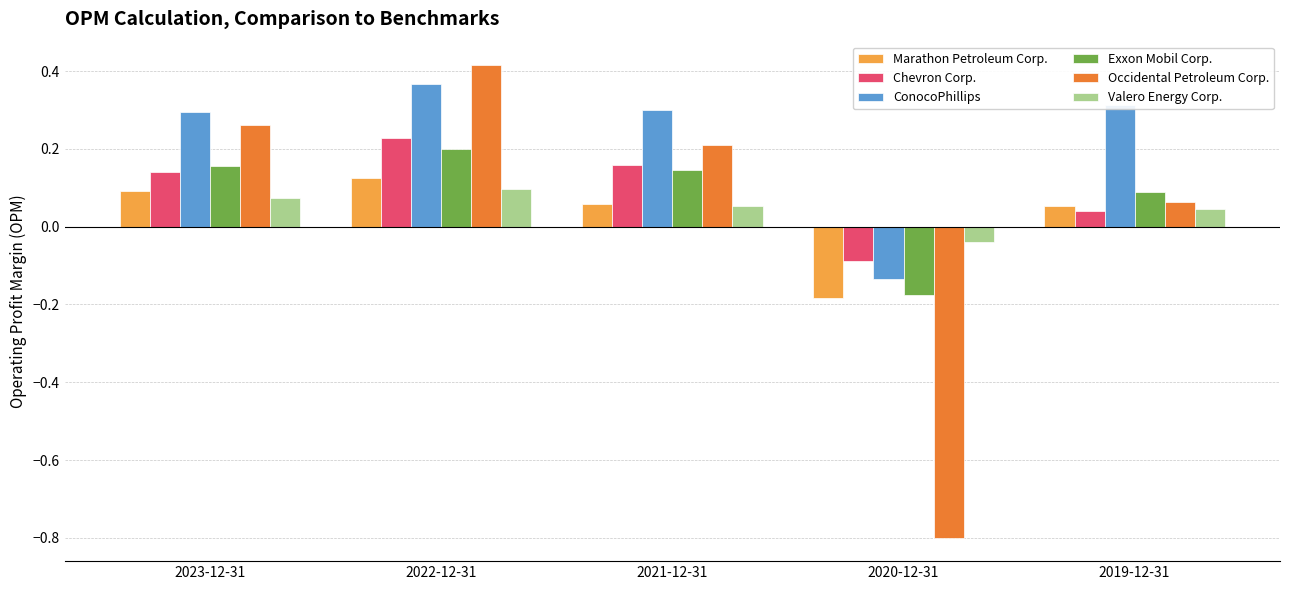

Between 2020-12-31 and 2019-12-31, which series saw the biggest shift?

Occidental Petroleum Corp.